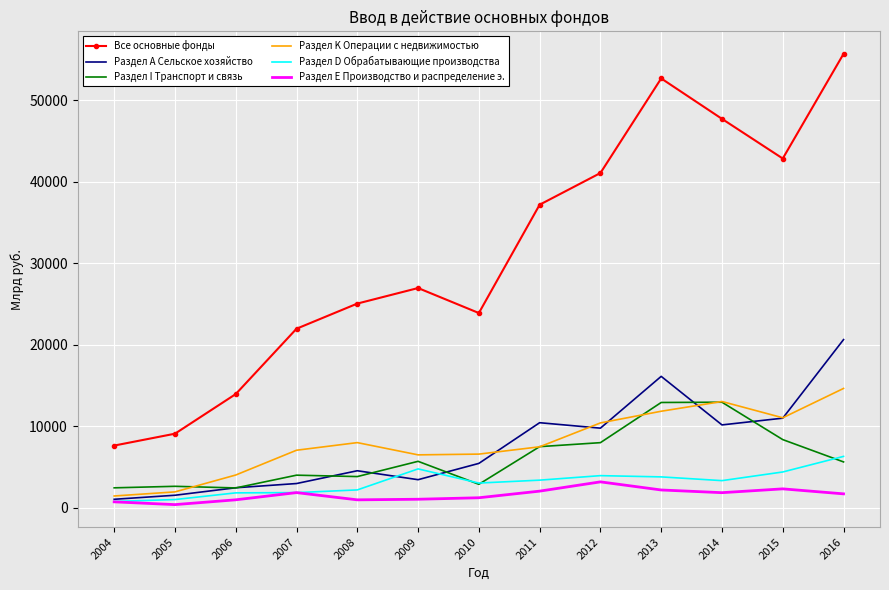

Is it true that Раздел K Операции с недвижимостью equals 7463 at 2011?

True